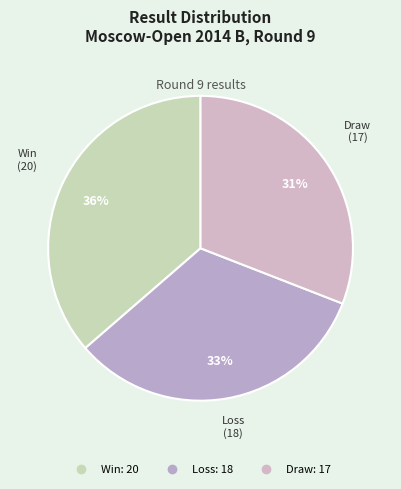

Count the number of slices in the pie.

3